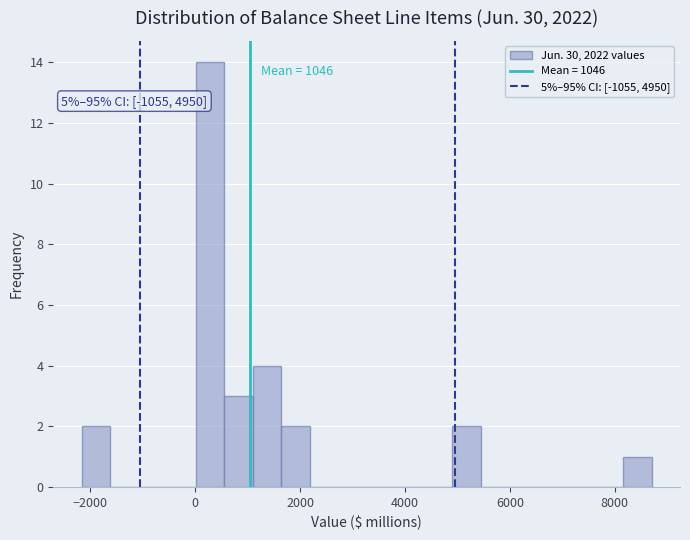

Around what value on the x-axis is the tallest bar? Give the approximate position of its centre, as read against the axis.

200